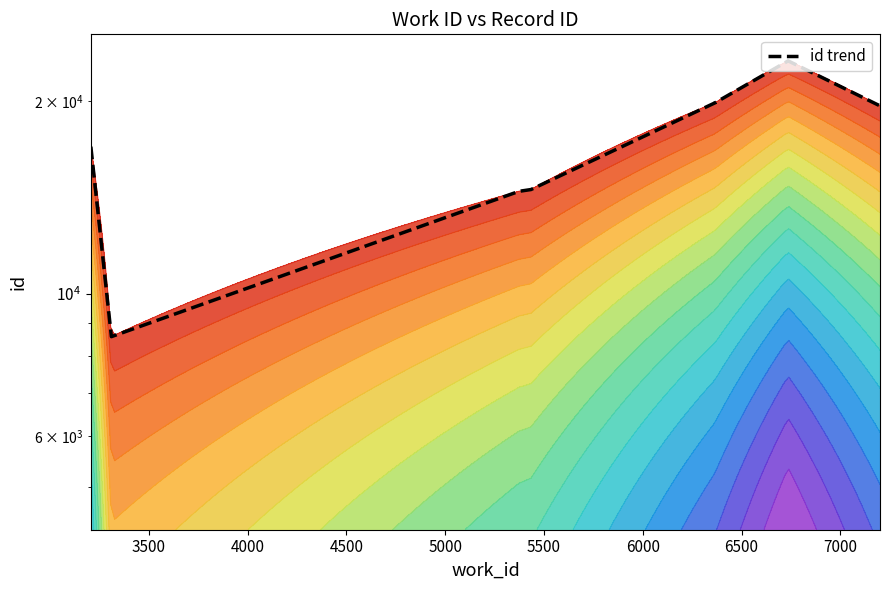

What is the greatest value displayed?

23084